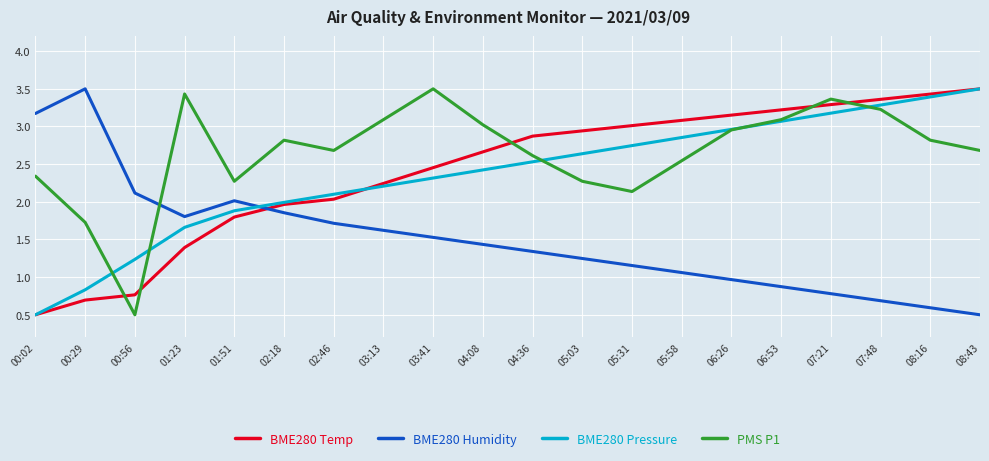

What is the lowest value of the BME280 Pressure series?

0.5